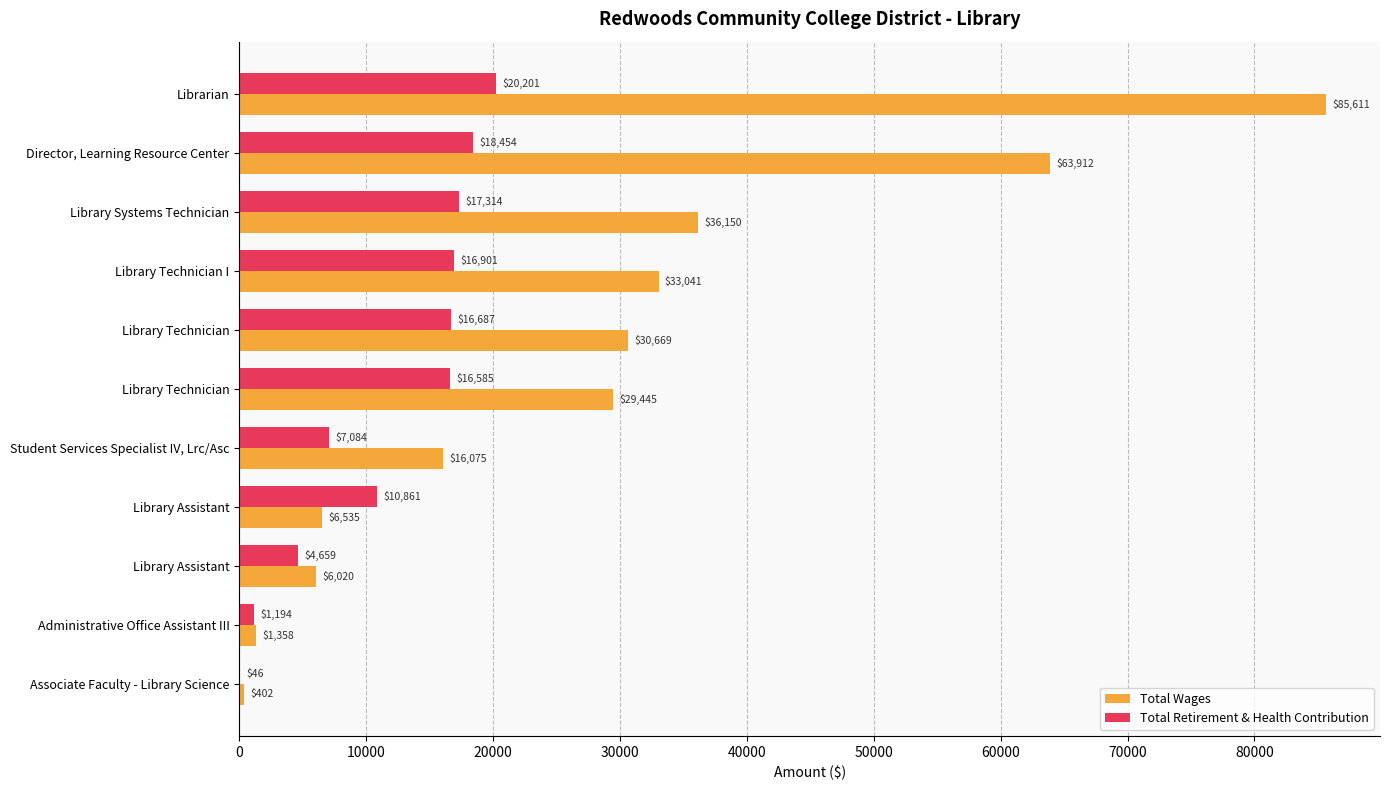

What is the highest value of the Total Retirement & Health Contribution series?

20201